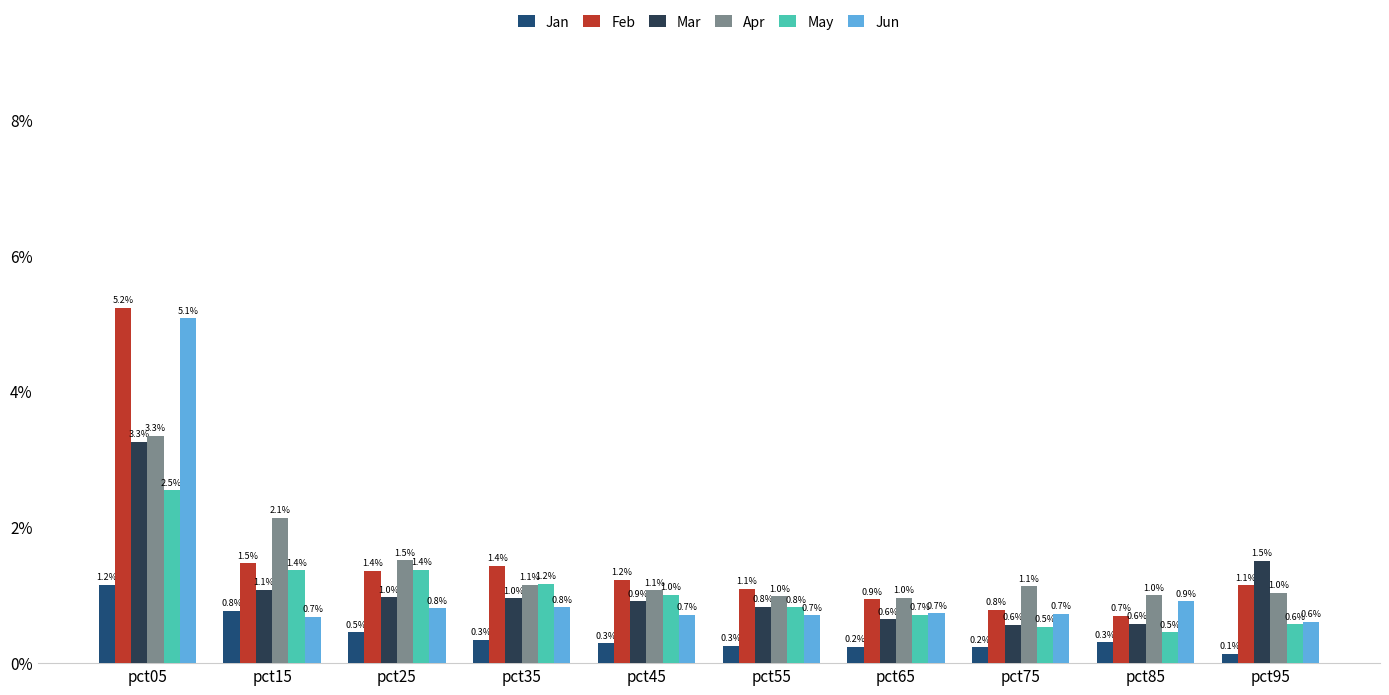

Reading right to left, transcribe all the data shown in this chart.

Jan: 0.1	0.3	0.2	0.2	0.3	0.3	0.3	0.5	0.8	1.2
Feb: 1.1	0.7	0.8	0.9	1.1	1.2	1.4	1.4	1.5	5.2
Mar: 1.5	0.6	0.6	0.6	0.8	0.9	1.0	1.0	1.1	3.3
Apr: 1.0	1.0	1.1	1.0	1.0	1.1	1.1	1.5	2.1	3.3
May: 0.6	0.5	0.5	0.7	0.8	1.0	1.2	1.4	1.4	2.5
Jun: 0.6	0.9	0.7	0.7	0.7	0.7	0.8	0.8	0.7	5.1